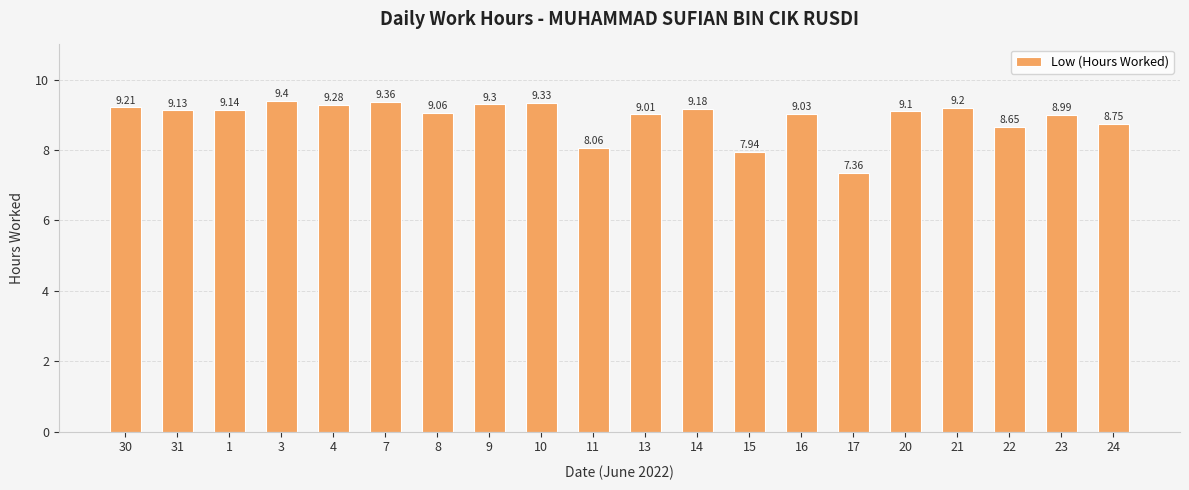

What is the value of the 19th bar from the left?

9.0